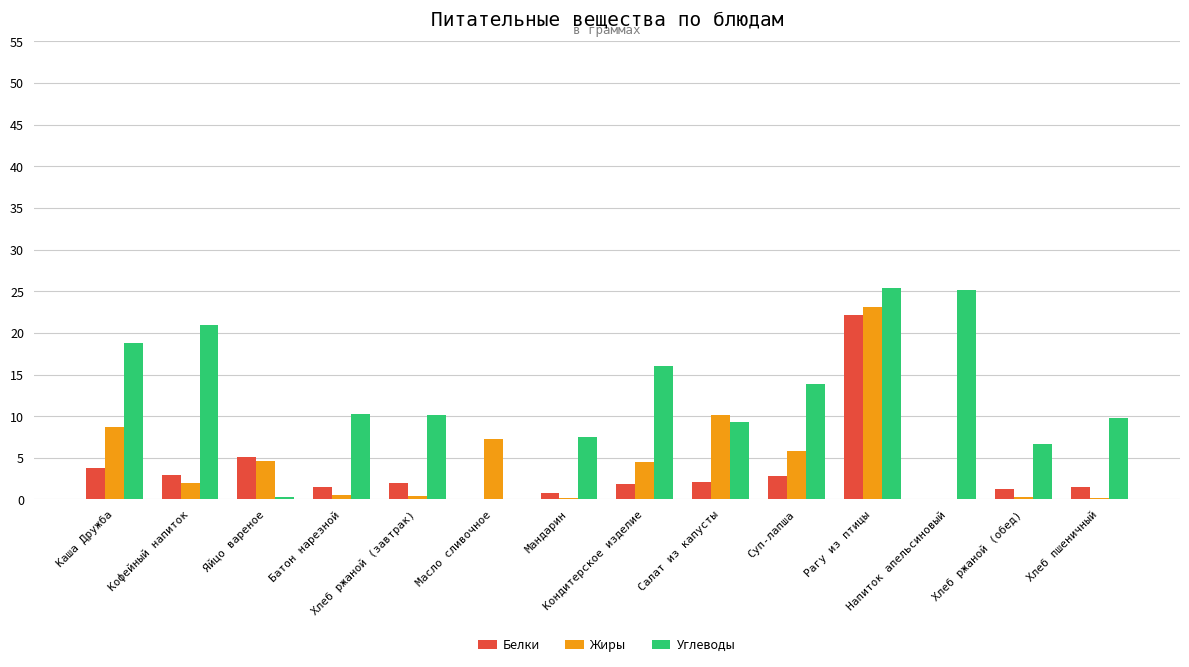

What is the sum of all Белки values?

48.0